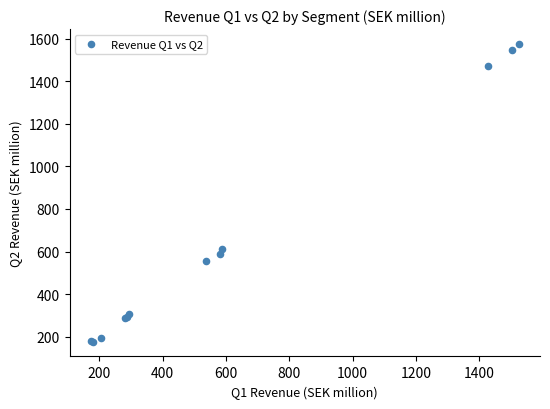

What Y value in the scatter plot is closest to 876?

612.1